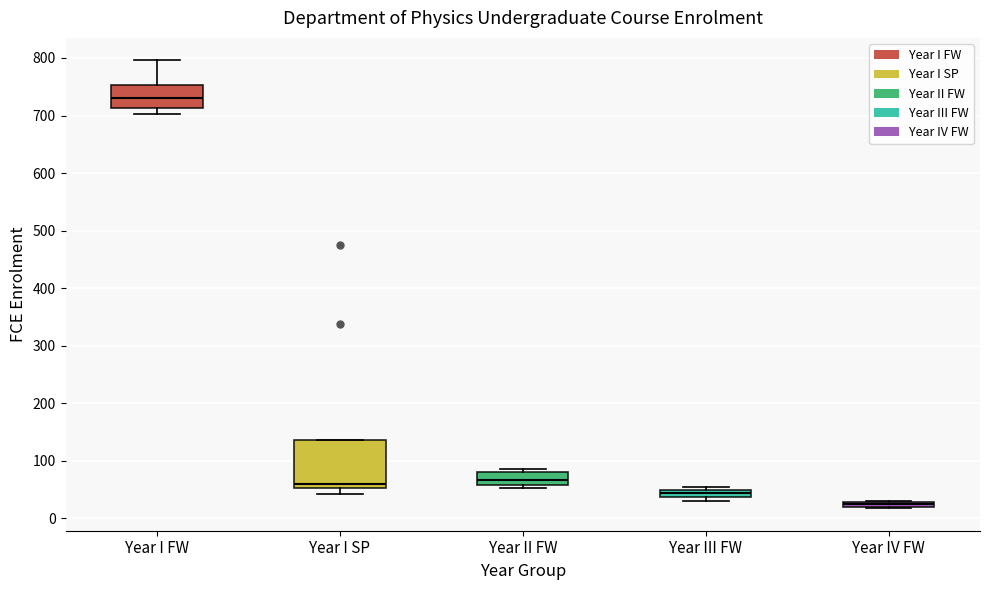

Where does the lower whisker of the box for Year I SP end on the y-axis? The values are not printed on the chart, so give them approximately, as read against the axis.

40